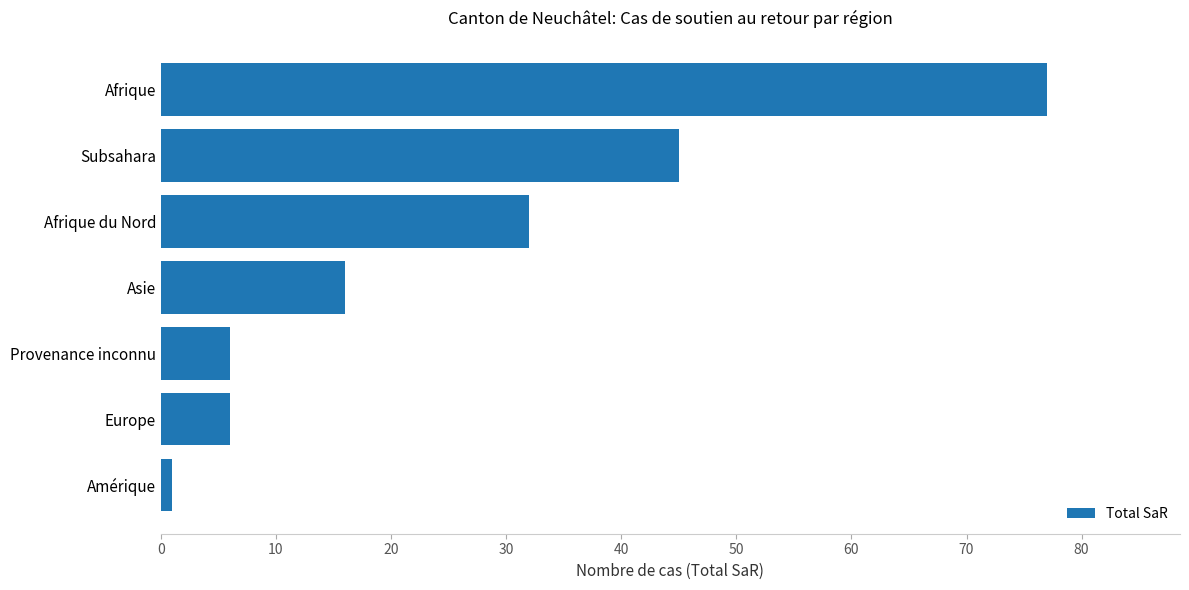

Are the bars horizontal?

Yes